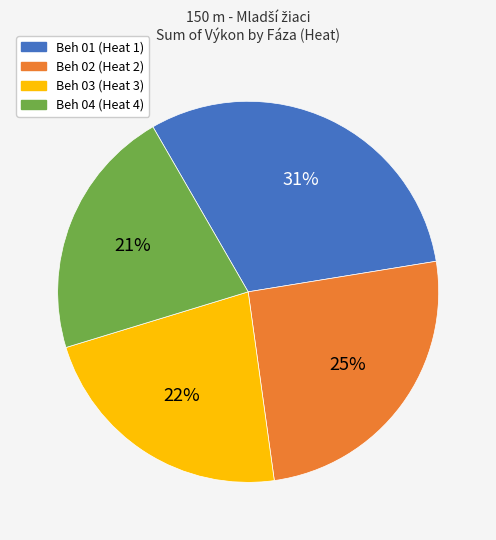

To the nearest percent, what is the average slice percentage?

25%